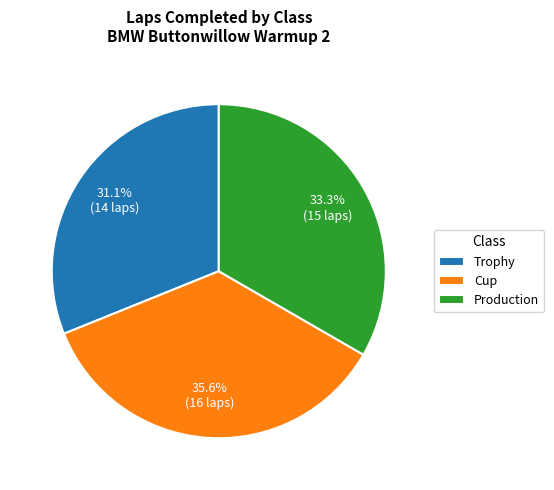

Is there any slice that represents more than half of the pie?

No